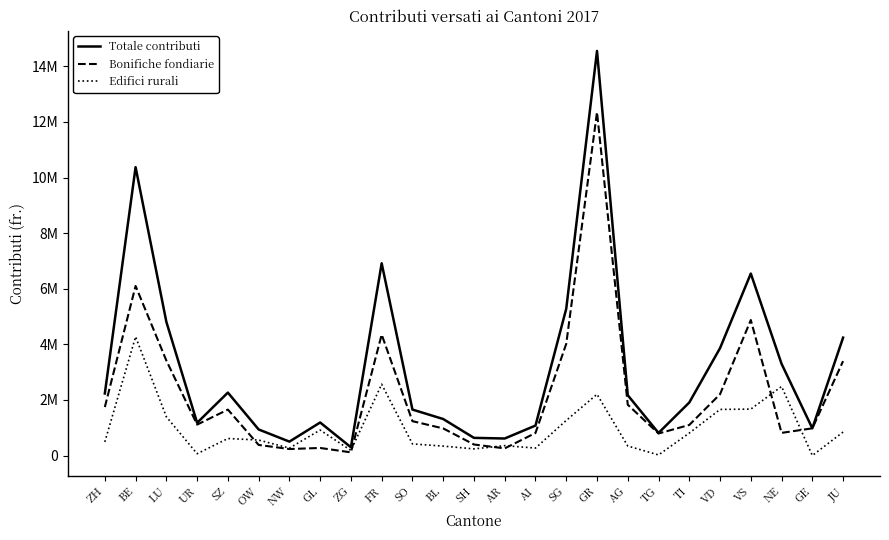

What are all the series names shown in the legend?

Totale contributi, Bonifiche fondiarie, Edifici rurali